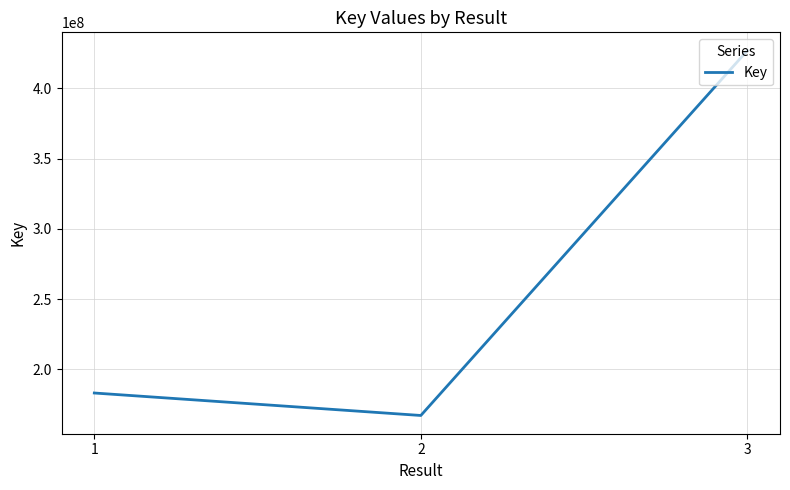

True or false: the data shows 313609347 at 1.

False